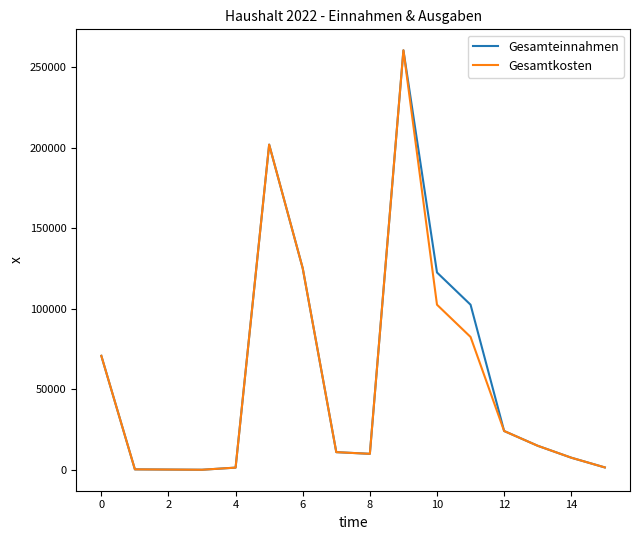

What is the highest value of the Gesamteinnahmen series?

260334.5